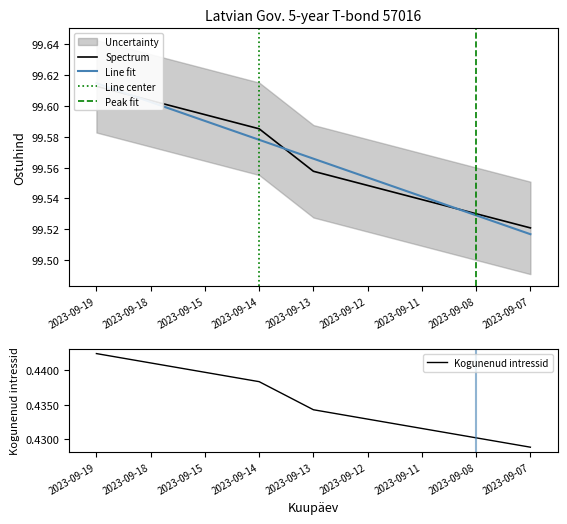

Where is Ost nearest to the value 0?

2023-09-07